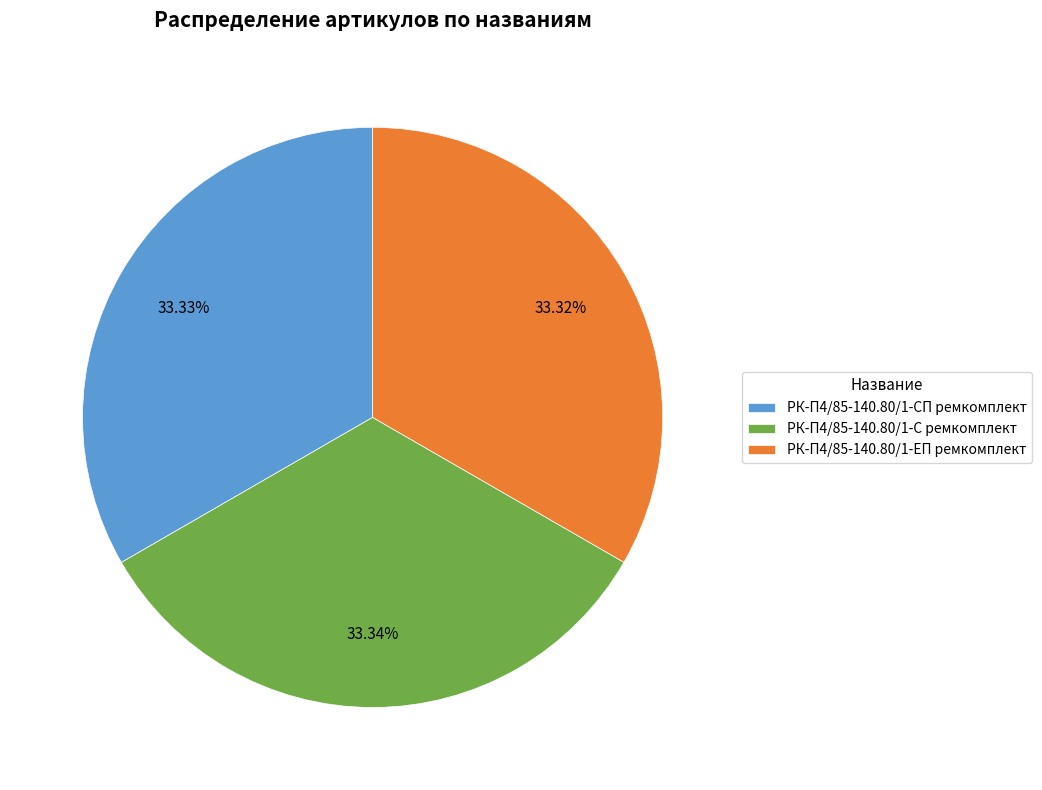

The РК-П4/85-140.80/1-С ремкомплект slice represents 33% of the pie. True or false?

True